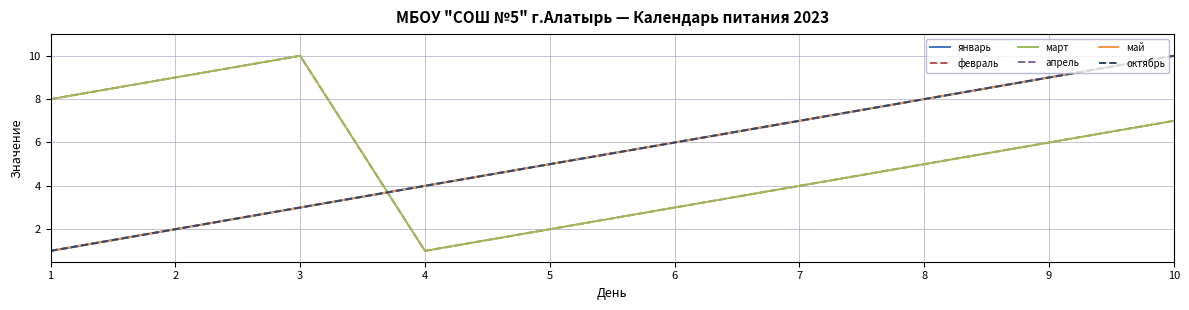

Which category has the highest value across all series?

10